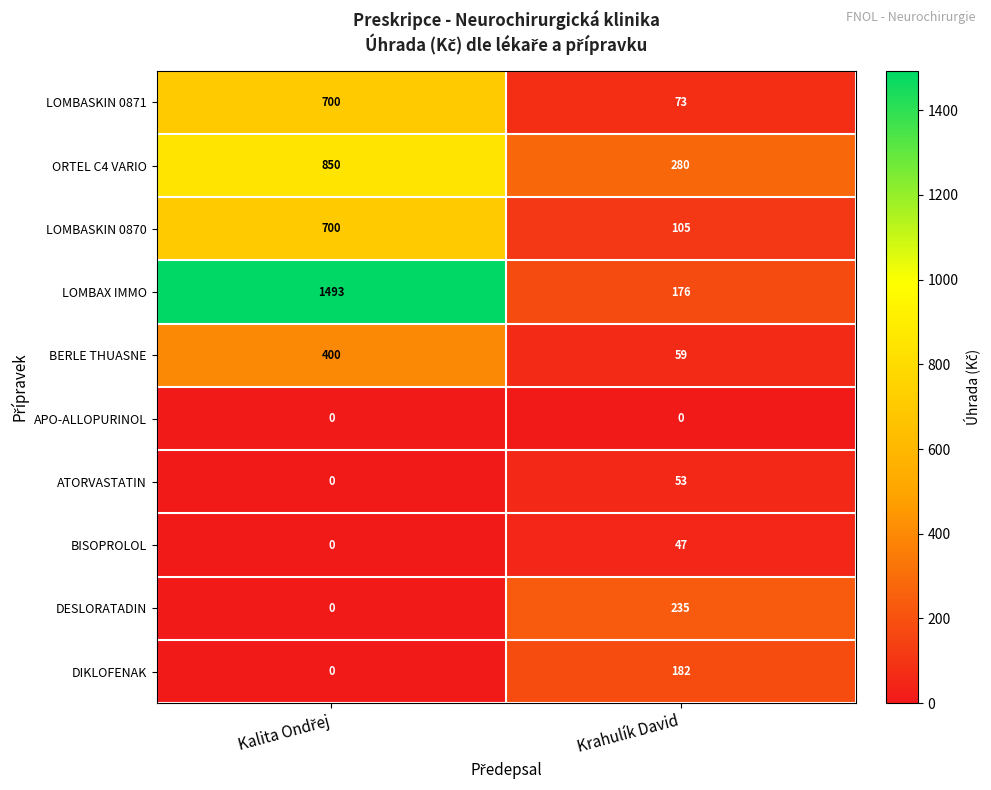

What is the highest value of the ATORVASTATIN series?

53